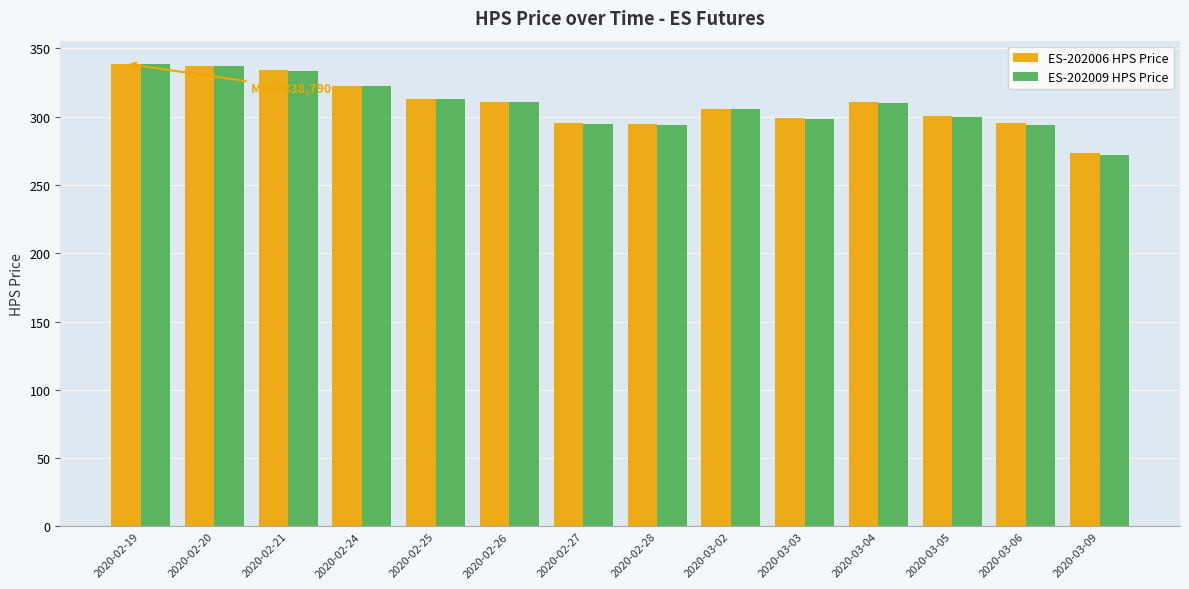

What is the average value of the ES-202006 HPS Price series?

309.4